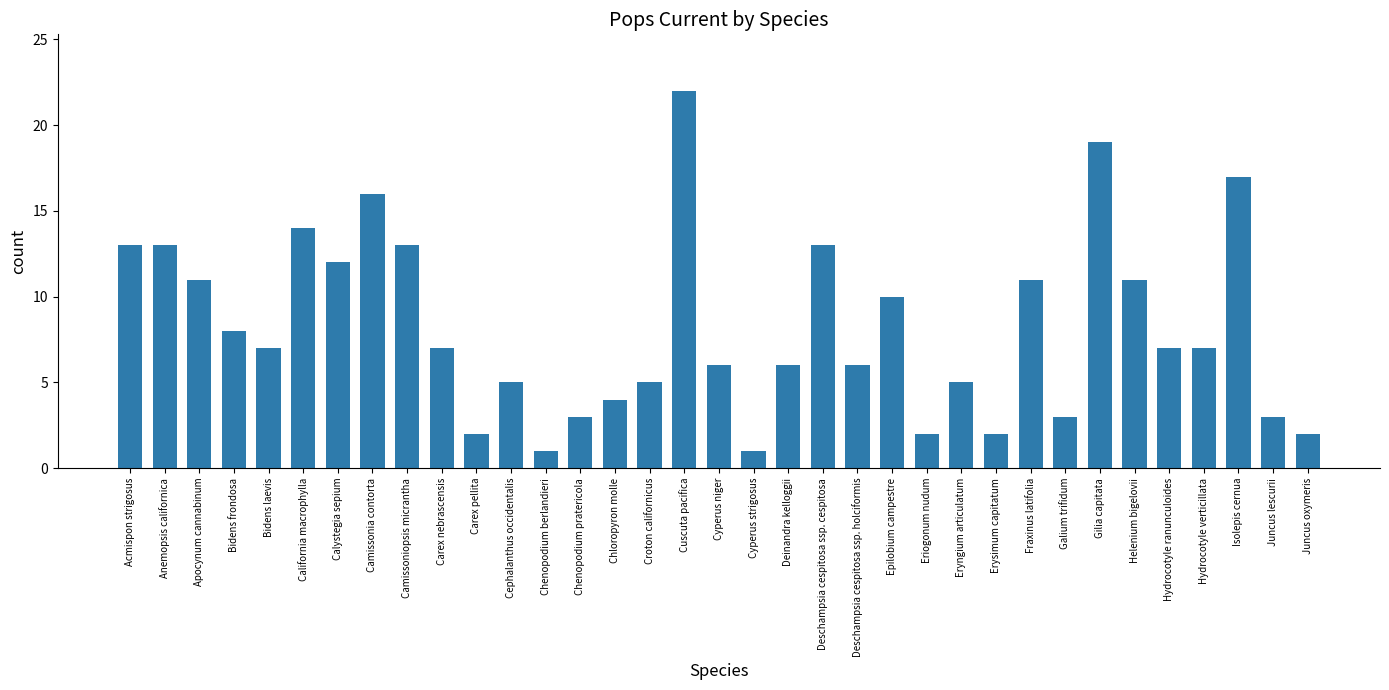

The value at Croton californicus is 5. True or false?

True